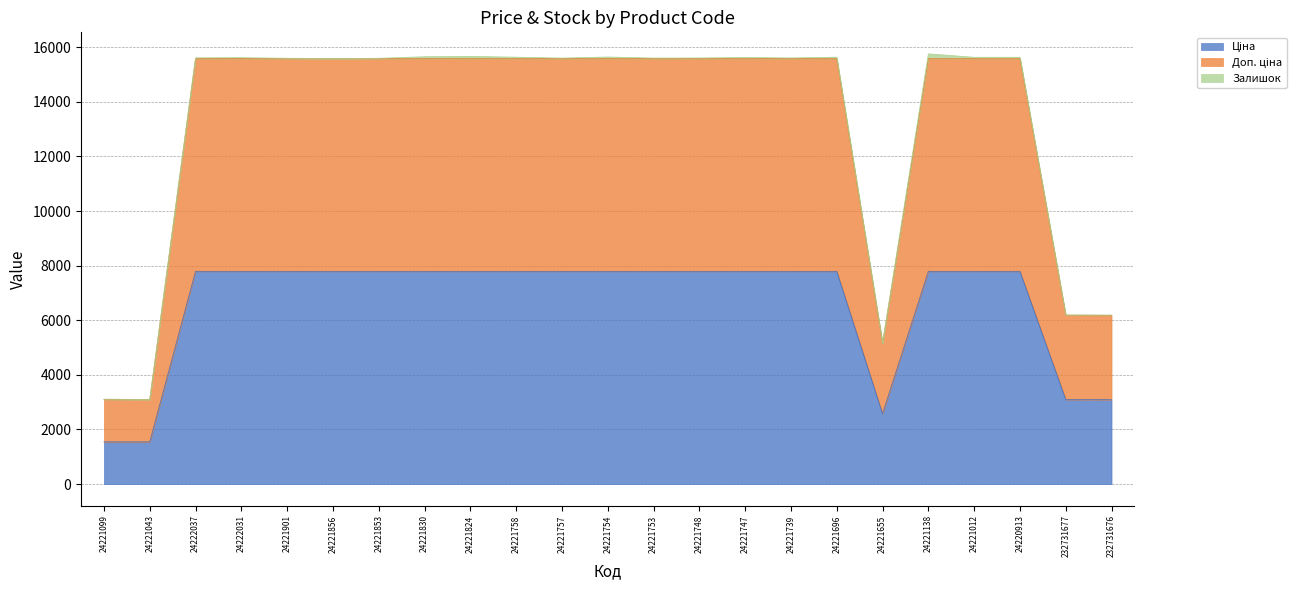

Does the chart display data point markers on the line(s)?

No